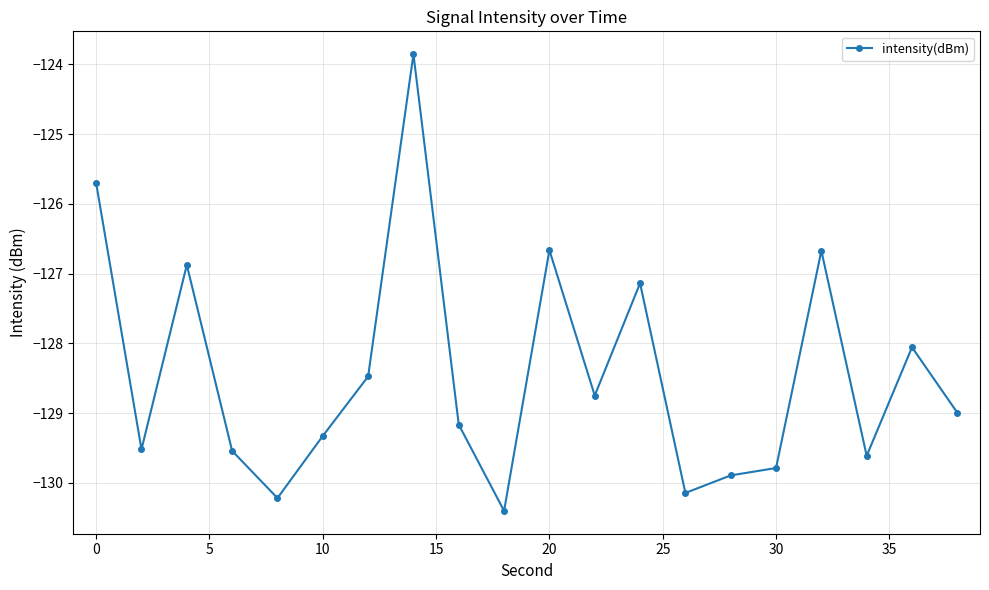

Reading left to right, what are all the values shown in this chart?

-125.7	-129.5	-126.9	-129.5	-130.2	-129.3	-128.5	-123.9	-129.2	-130.4	-126.7	-128.7	-127.1	-130.1	-129.9	-129.8	-126.7	-129.6	-128.1	-129.0